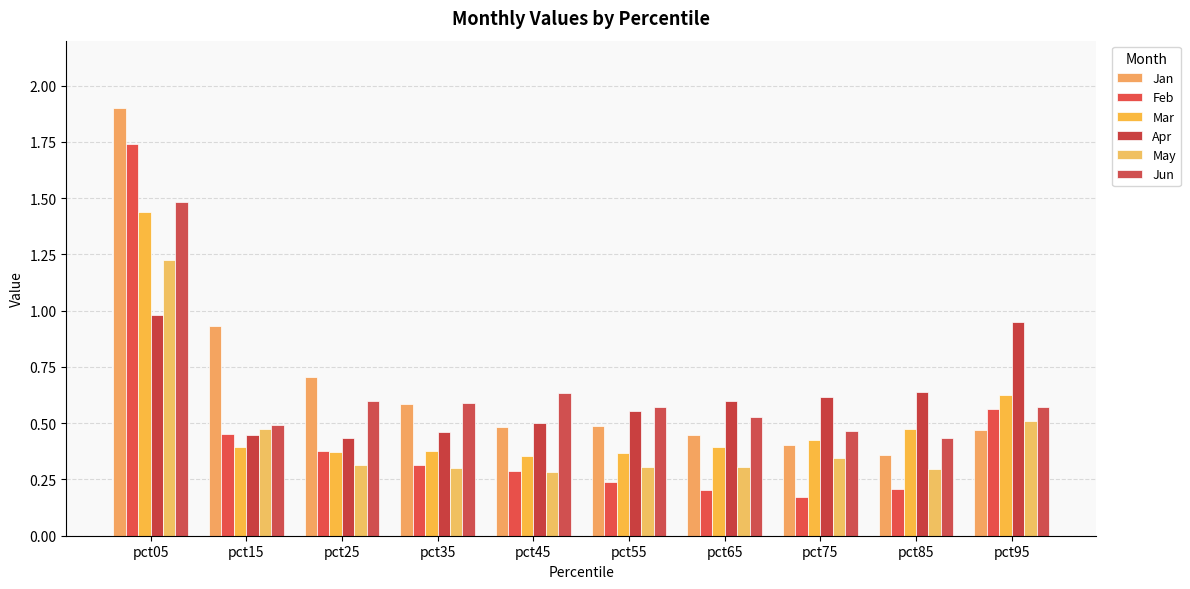

Which category has the highest value across all series?

pct05